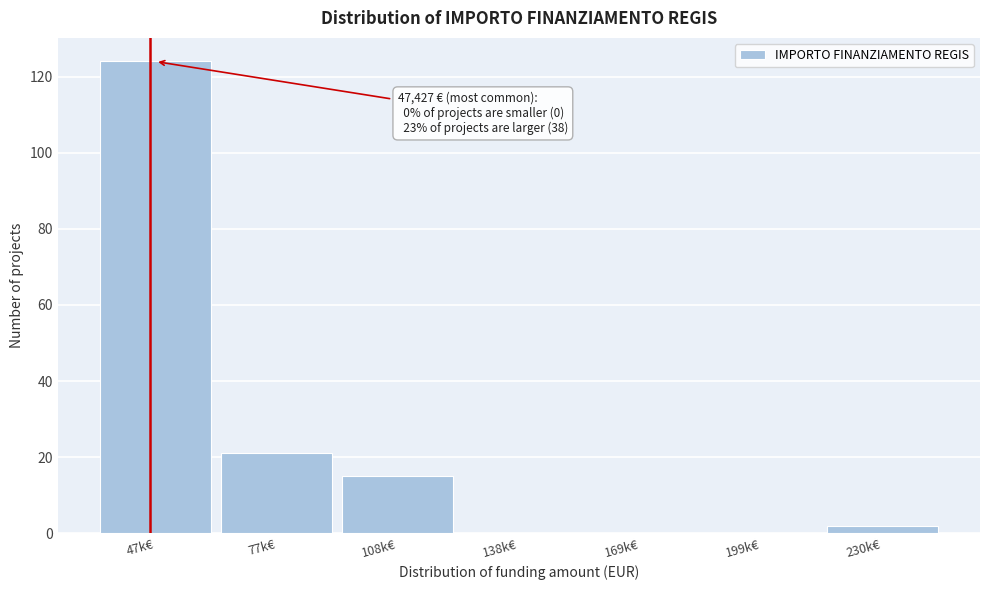

Reading left to right, extract all data points from this chart.

47k€=124	77k€=21	108k€=15	138k€=0	169k€=0	199k€=0	230k€=2